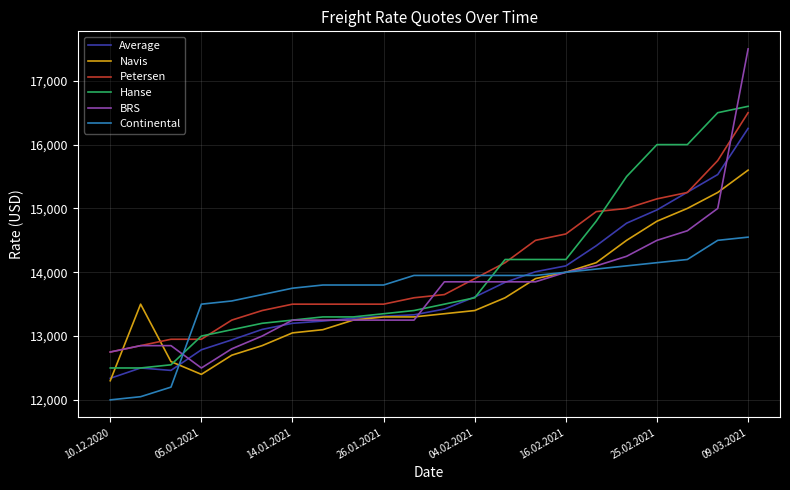

What is the sum of all Navis values?

299900